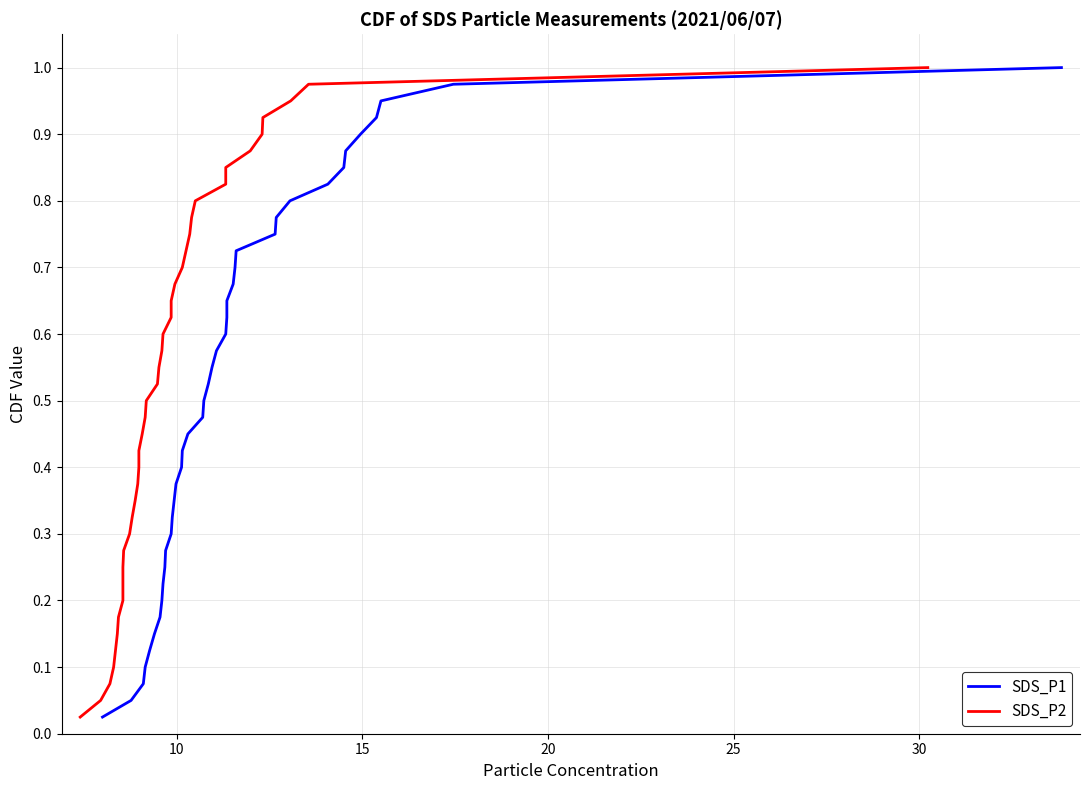

How many series are shown in this chart?

2